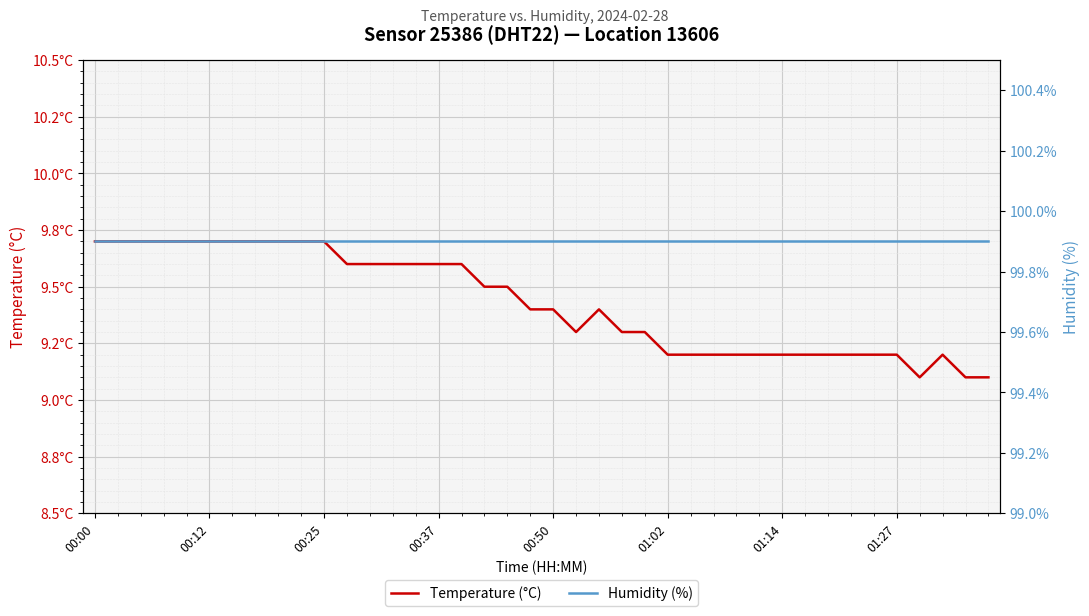

Between 00:37 and 21, which is larger?

00:37